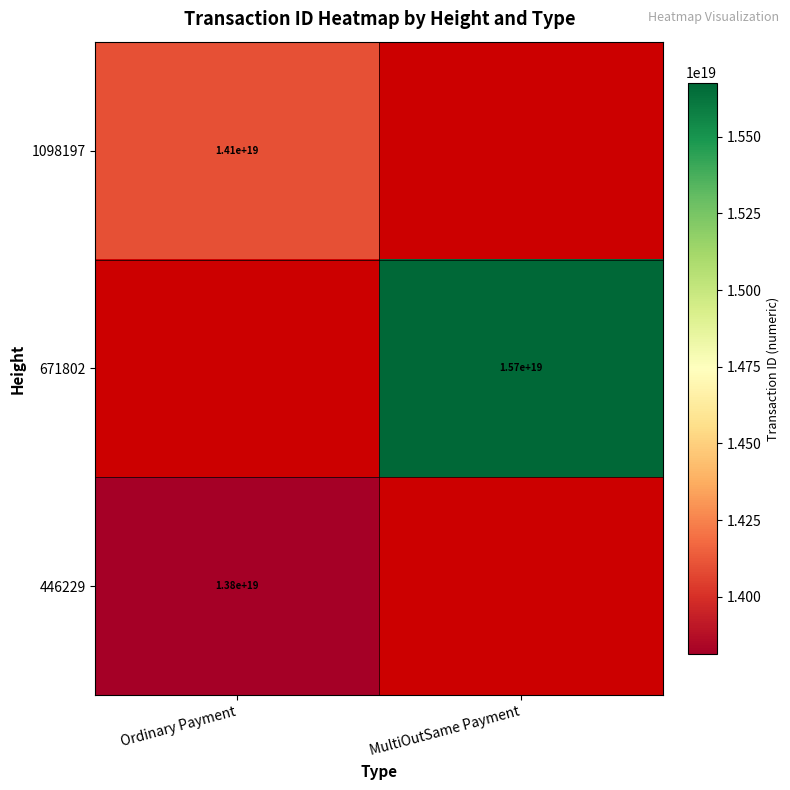

The value of 671802 at MultiOutSame Payment is 15700000000000000000. True or false?

True